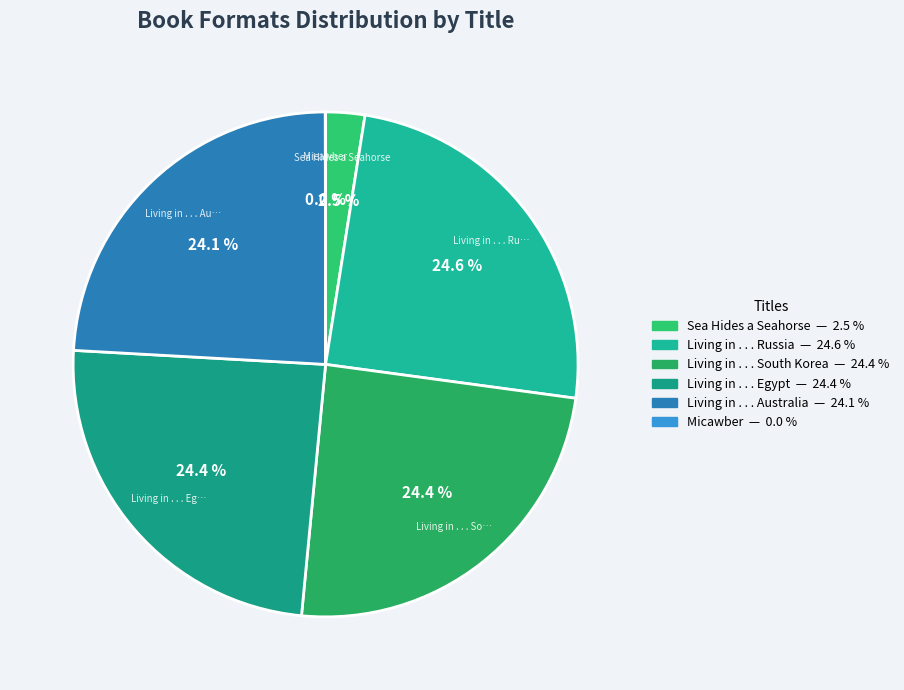

To the nearest percent, what is the difference between the largest and smallest slice percentages?

25%